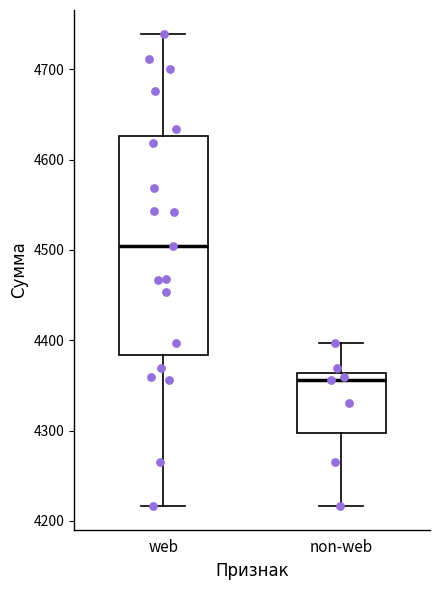

Where does the upper whisker of the box for web end on the y-axis? The values are not printed on the chart, so give them approximately, as read against the axis.

4740